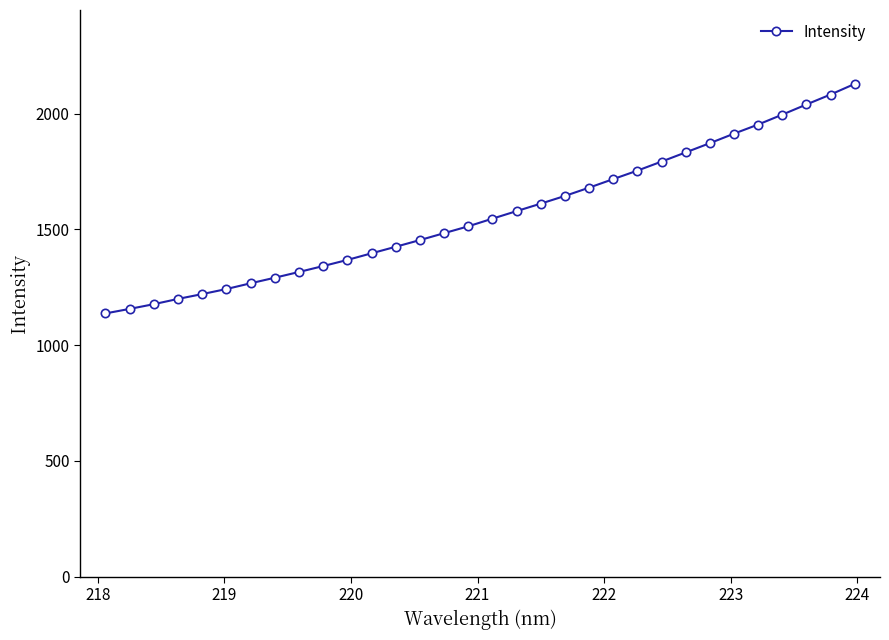

What is the sum of all values?

50119.7